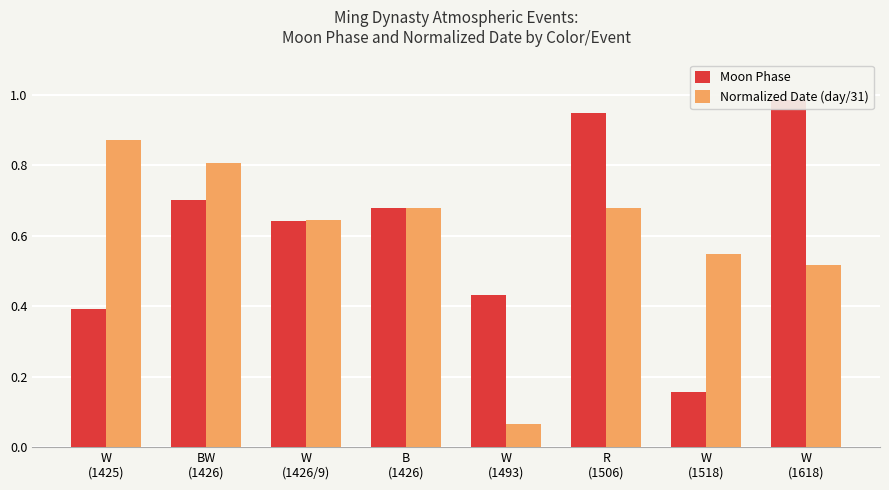

Rank the categories by Moon Phase value from highest to lowest.

W
(1618), R
(1506), BW
(1426), B
(1426), W
(1426/9), W
(1493), W
(1425), W
(1518)